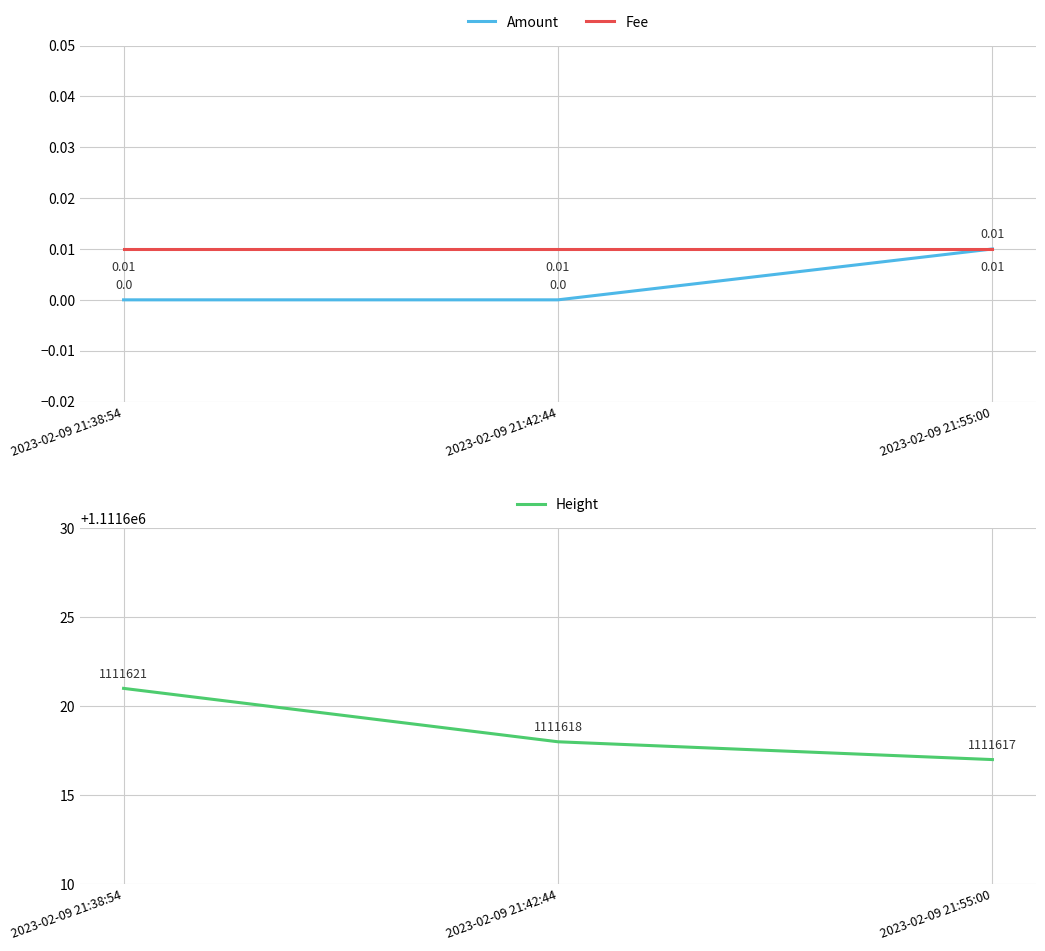

Between 2023-02-09 21:38:54 and 2023-02-09 21:42:44, which is larger?

2023-02-09 21:38:54